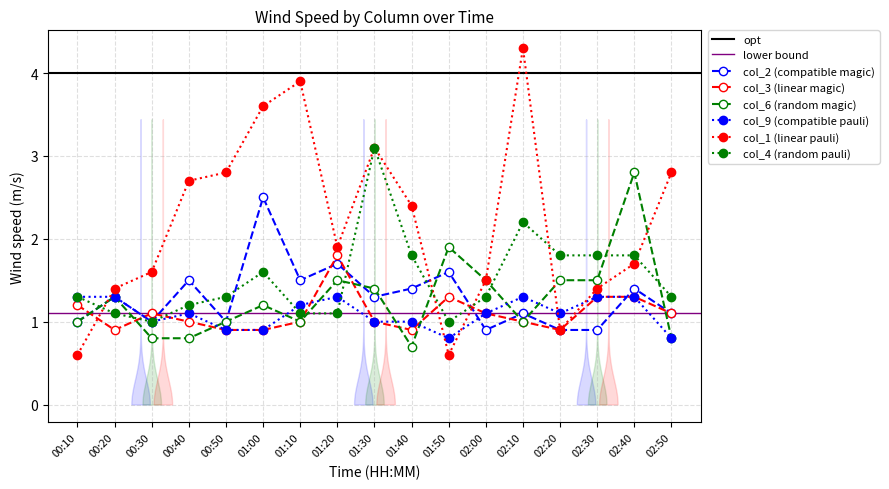

Where do col_2 and col_9 first cross each other?

01:50 and 02:00